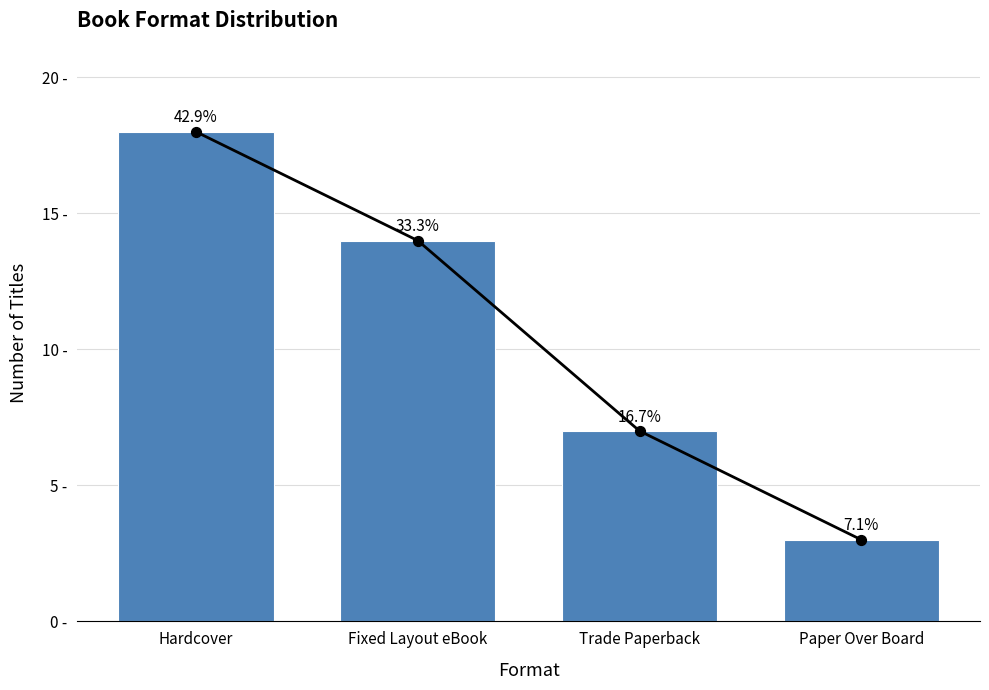

Between Paper Over Board and Trade Paperback, which is larger?

Trade Paperback